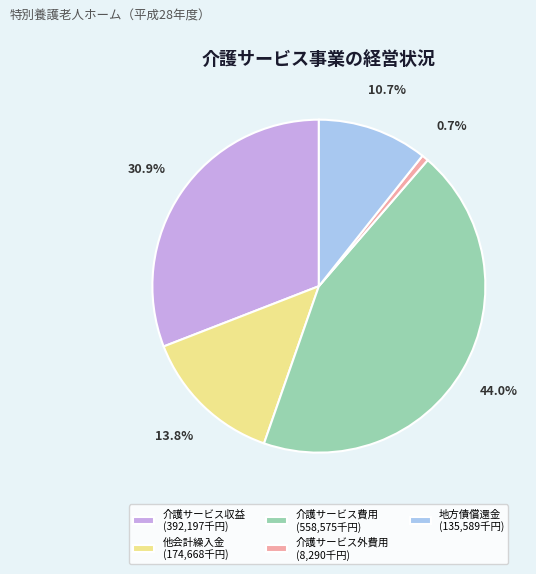

Rank the categories by value from highest to lowest.

介護サービス費用, 介護サービス収益, 他会計繰入金, 地方債償還金, 介護サービス外費用